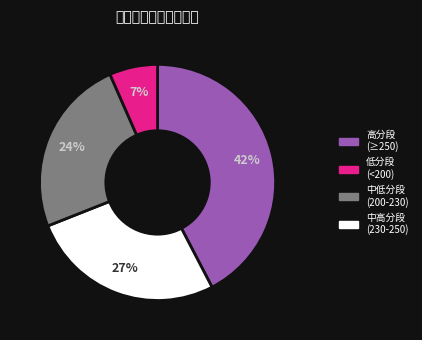

Is there a majority slice in this chart?

No